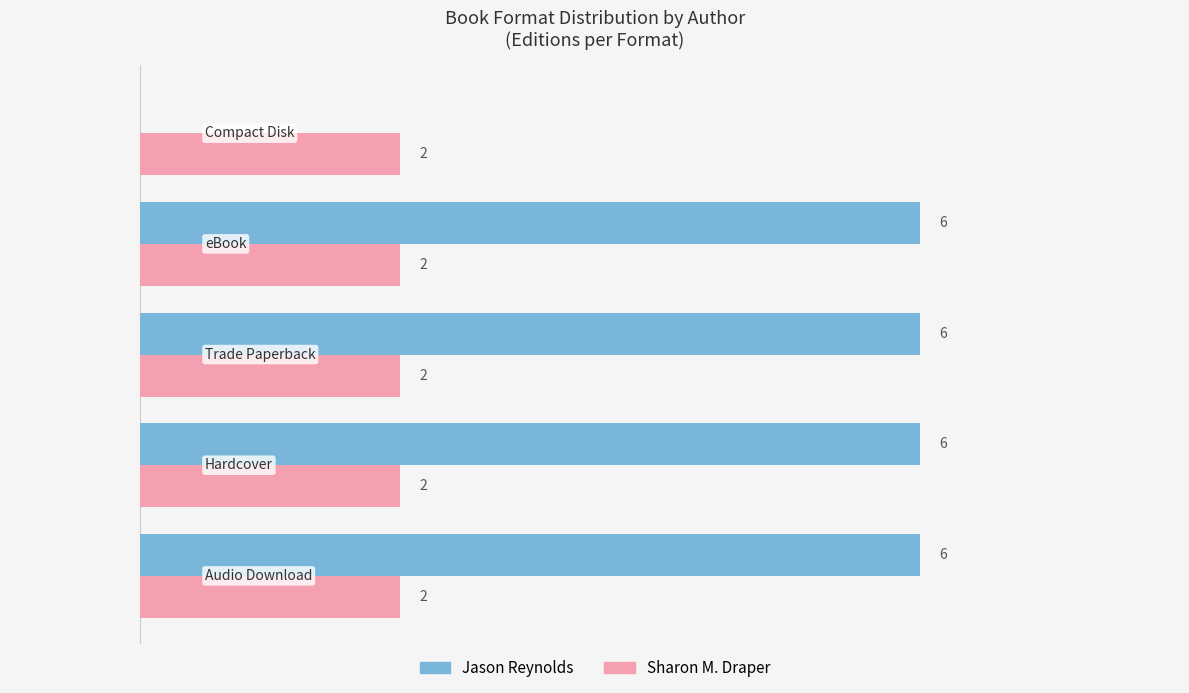

Which series has the largest total across all categories?

Jason Reynolds